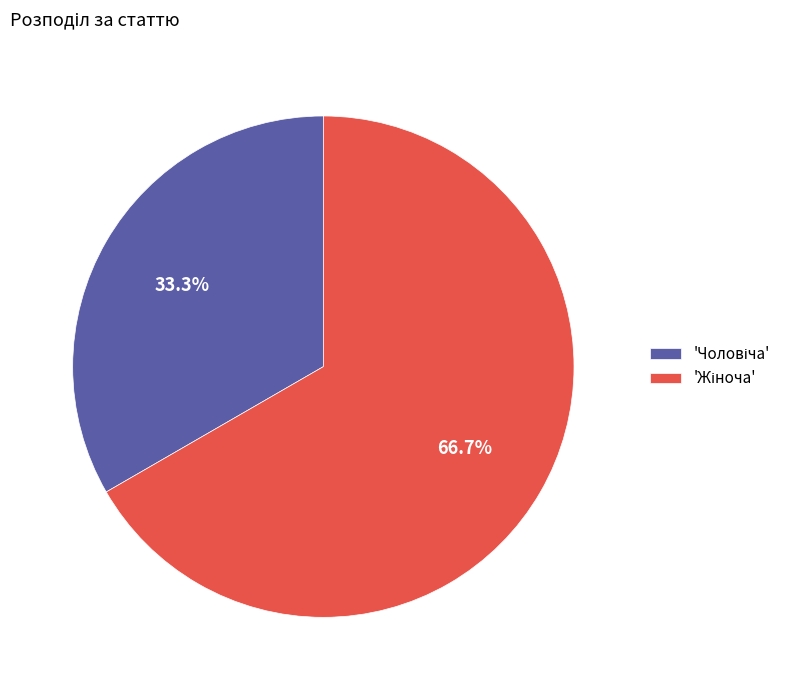

Is there a majority slice in this chart?

Yes